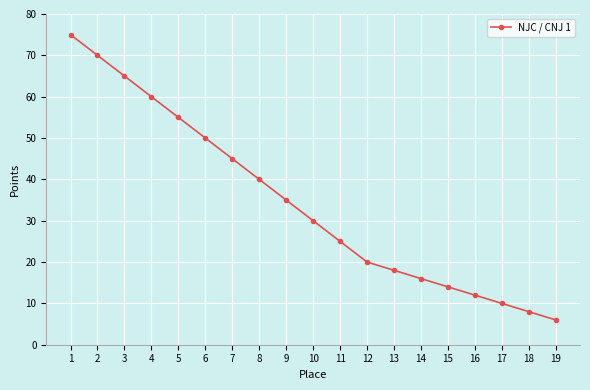

Which category has the lowest value across all series?

19